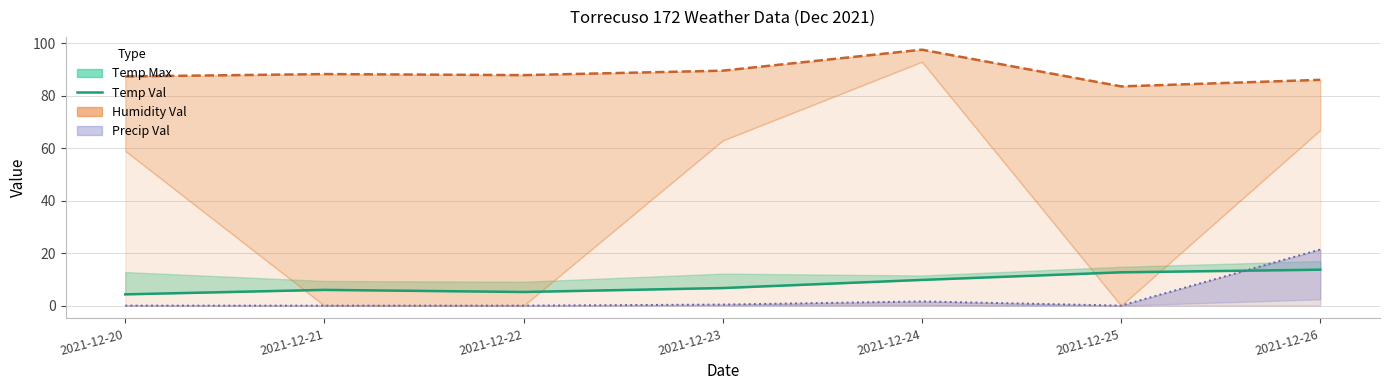

List the labels in order of value, smallest first.

2021-12-20, 2021-12-22, 2021-12-21, 2021-12-23, 2021-12-24, 2021-12-25, 2021-12-26